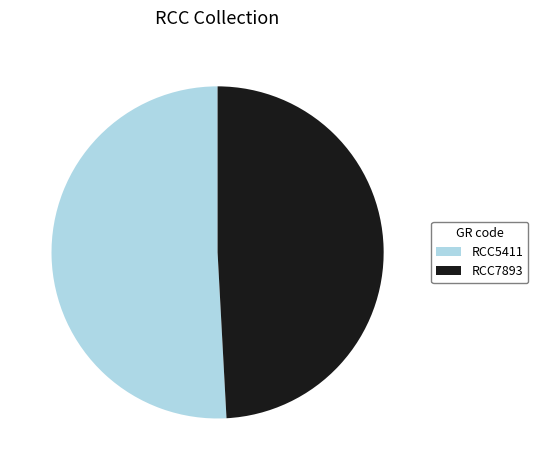

Which category has the smallest portion of the pie?

RCC7893